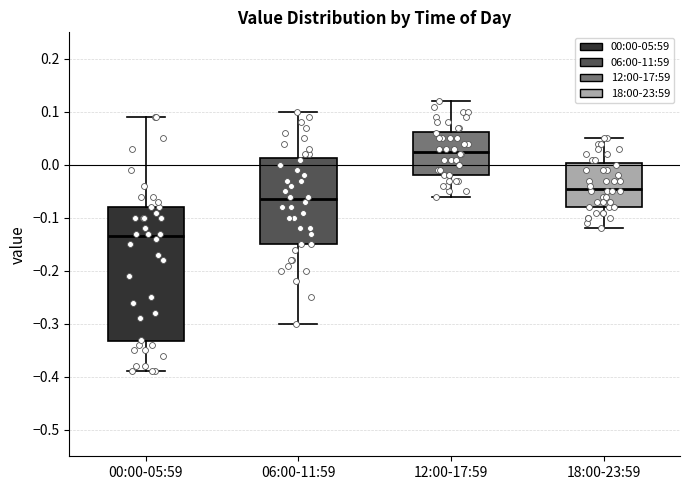

Reading left to right, read every box against the y-axis: the position of its median line, the range the box covers, and the ends of its whiskers. The values are not printed on the chart, so give them approximately, as read against the axis.

00:00-05:59: median -0.13, box -0.33 to -0.08, whiskers -0.39 to 0.09
06:00-11:59: median -0.06, box -0.15 to 0.01, whiskers -0.30 to 0.10
12:00-17:59: median 0.03, box -0.02 to 0.06, whiskers -0.06 to 0.12
18:00-23:59: median -0.04, box -0.08 to 0.00, whiskers -0.12 to 0.05